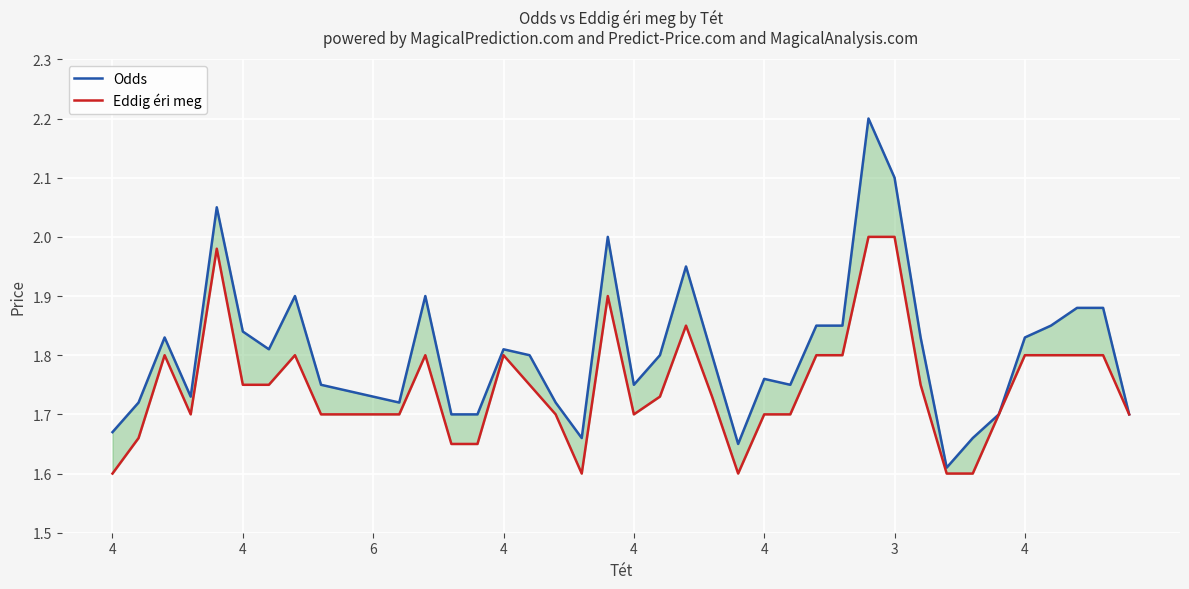

What is the difference between the maximum and minimum values in the Odds series?

0.6